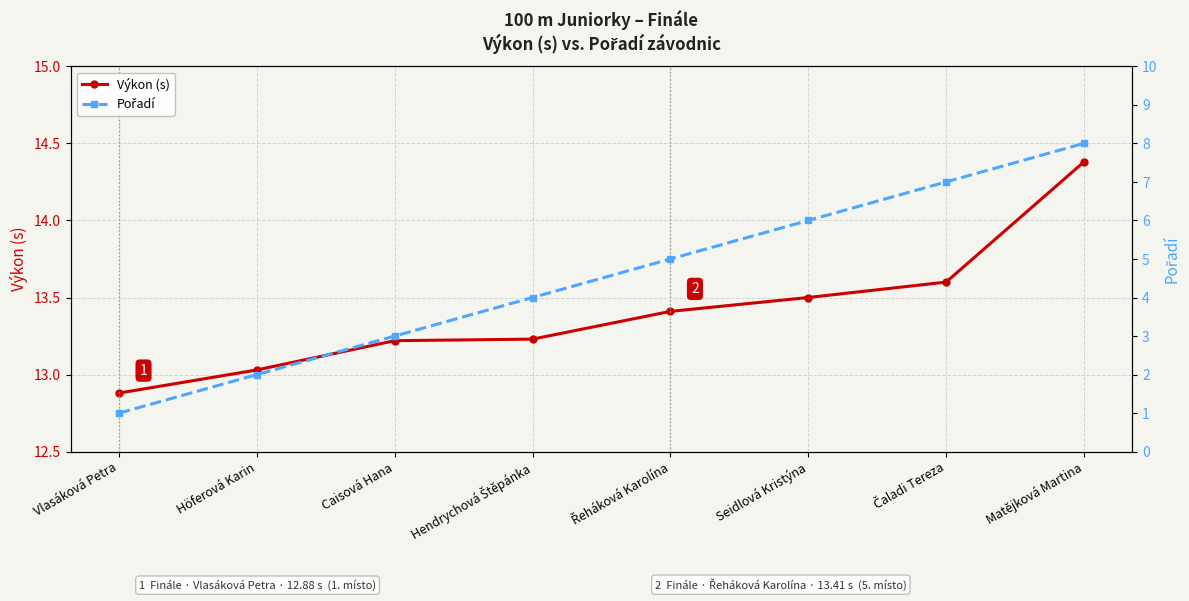

Is the value of Pořadí at Hendrychová Štěpánka greater than the value of Výkon (s) at Hendrychová Štěpánka?

No